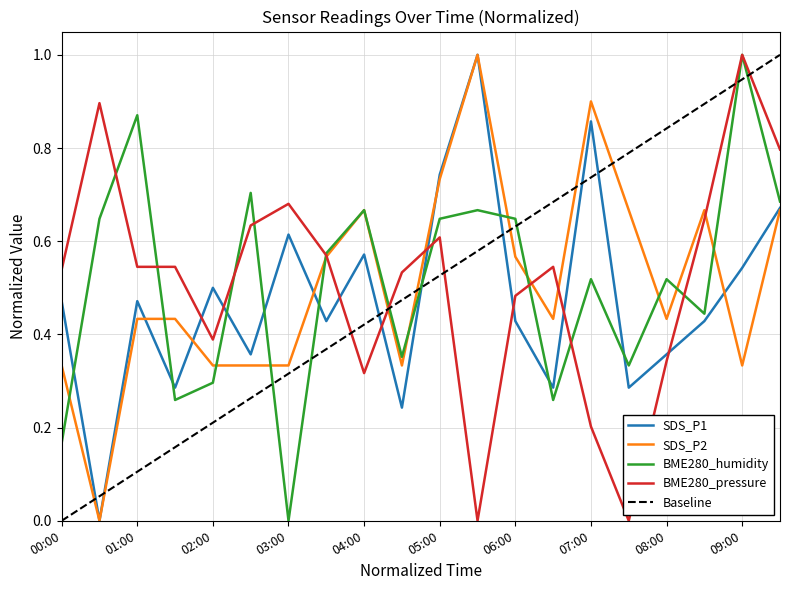

At which category does the chart reach its peak across all series?

05:30